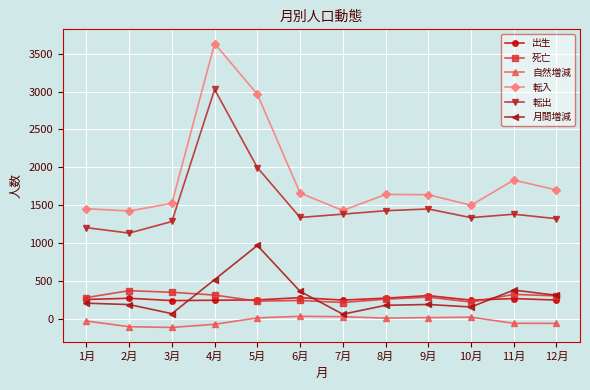

What are all the series names shown in the legend?

出生, 死亡, 自然増減, 転入, 転出, 月間増減